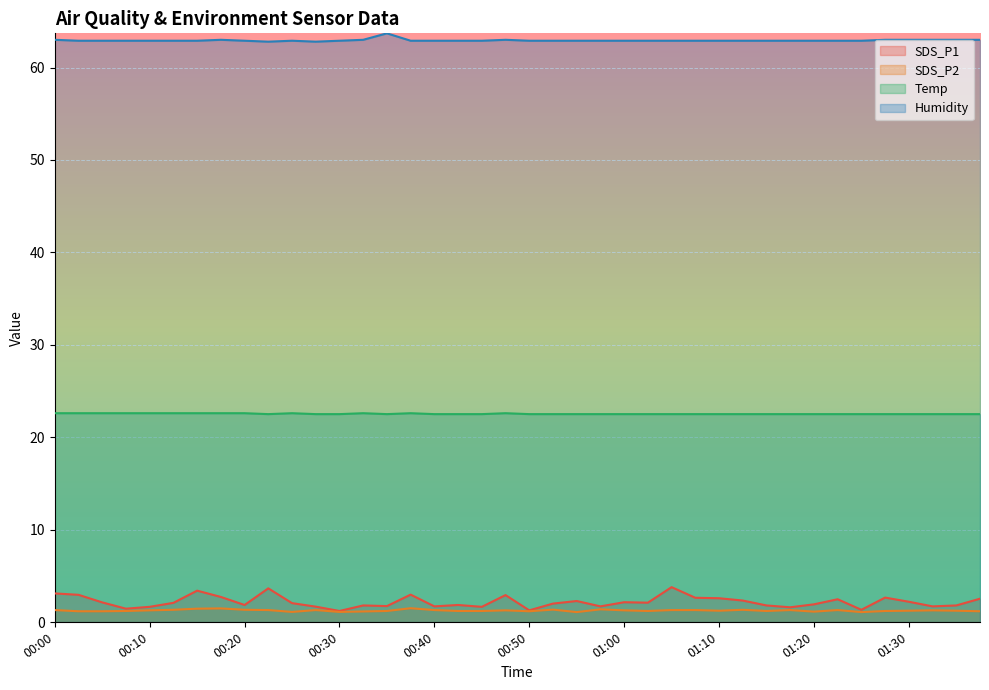

Where is Temp nearest to the value 22?

00:23